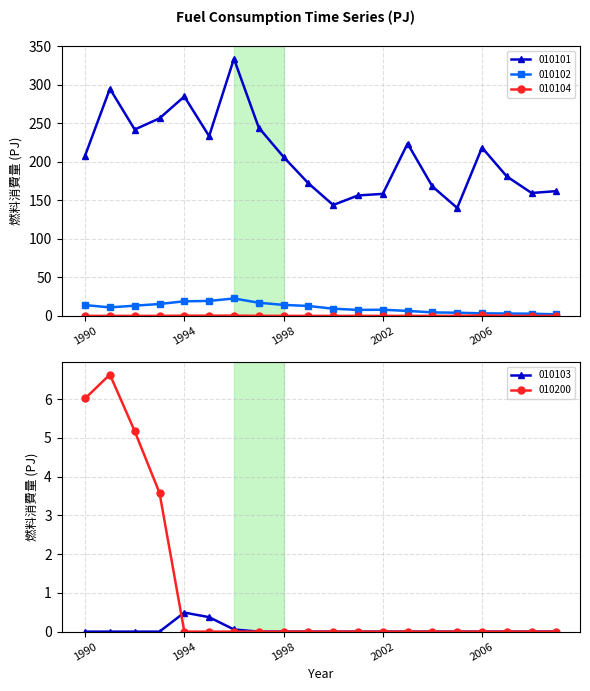

At which category does 010104 reach its first local valley?

1995